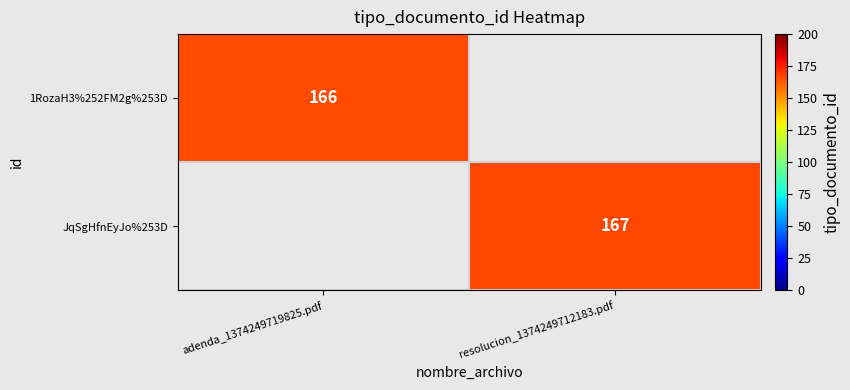

At how many categories does at least one series exceed 166?

1